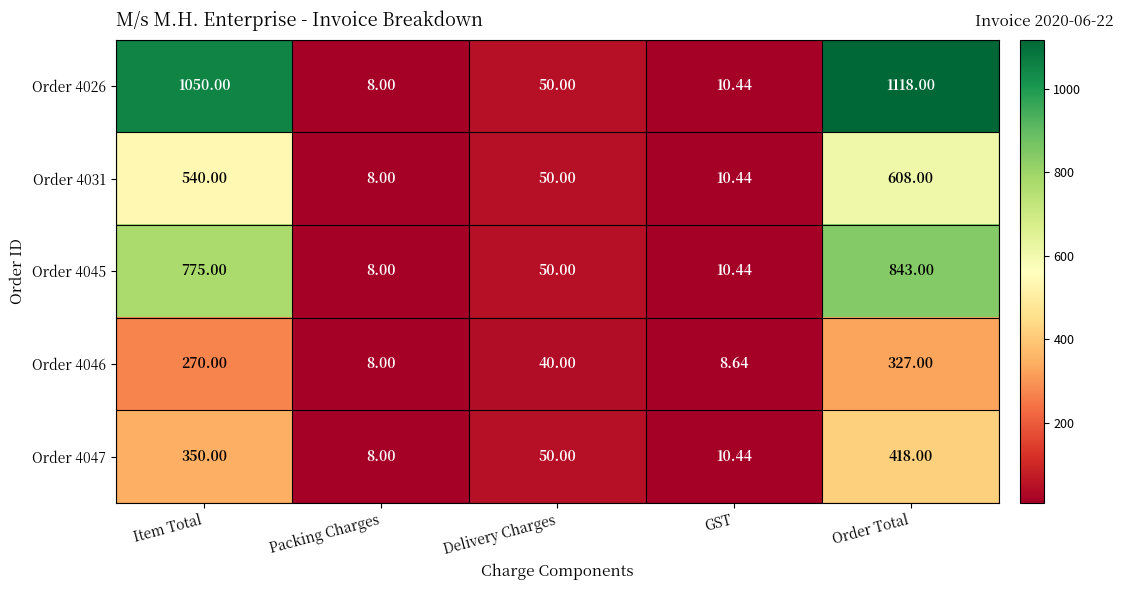

Rank the categories by Order 4031 value from highest to lowest.

Order Total, Item Total, Delivery Charges, GST, Packing Charges